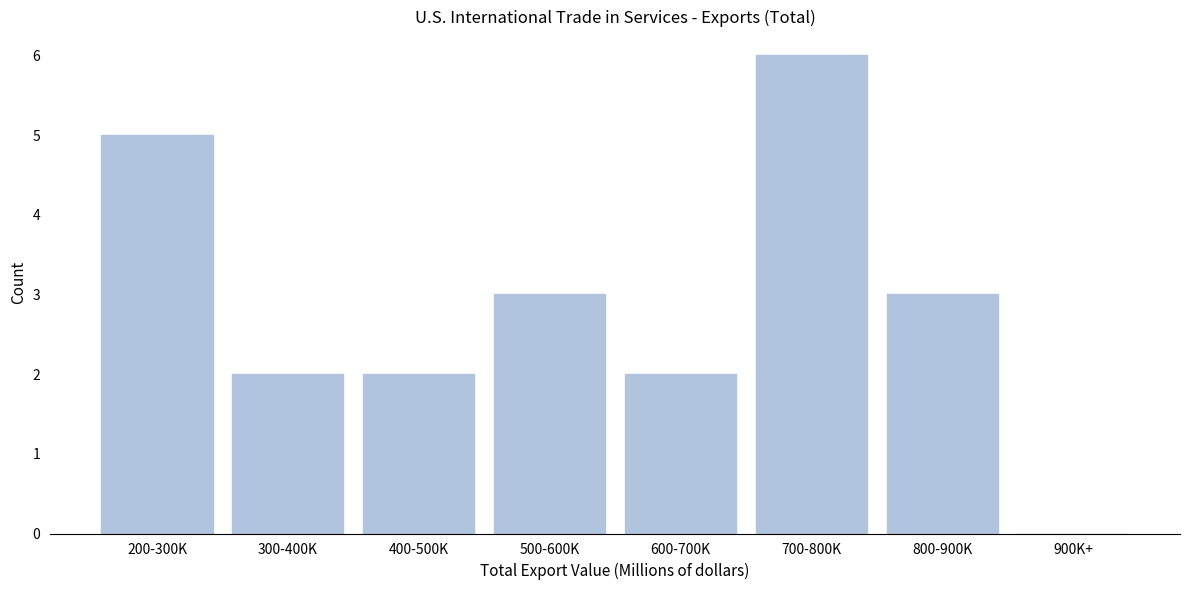

Reading left to right, list all the values displayed in this chart.

200-300K=5	300-400K=2	400-500K=2	500-600K=3	600-700K=2	700-800K=6	800-900K=3	900K+=0